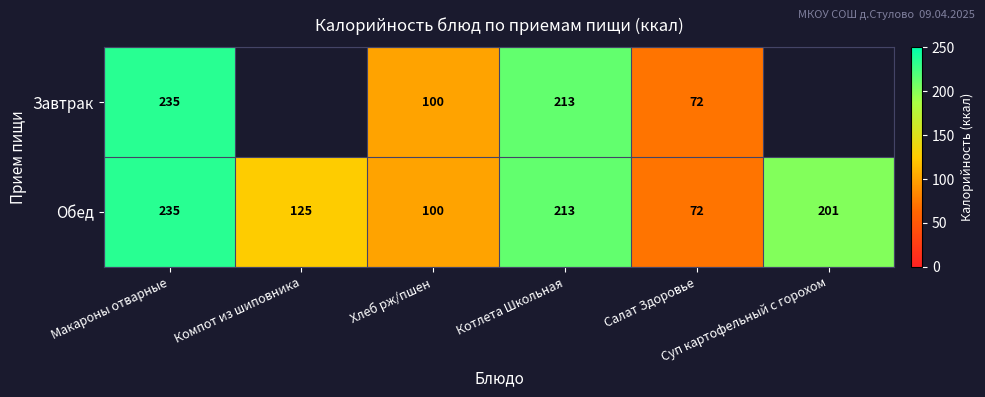

How many data points in Обед are less than 201?

3